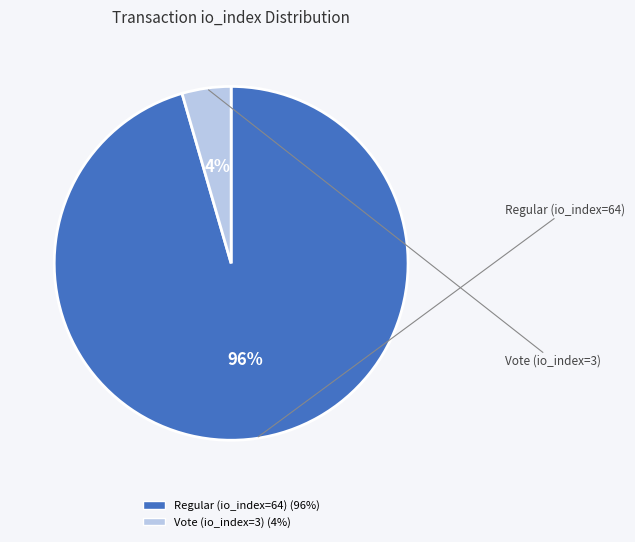

To the nearest percent, what is the average slice percentage?

50%